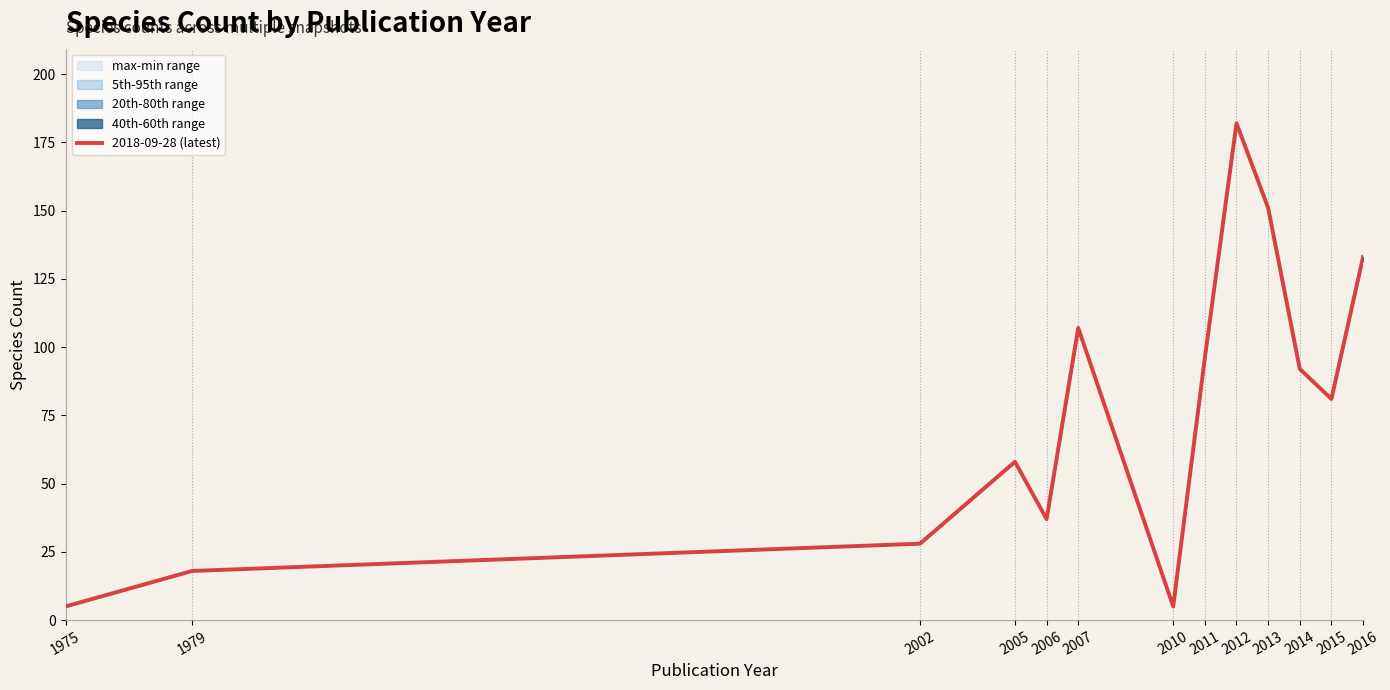

Which category has the highest value across all series?

2012